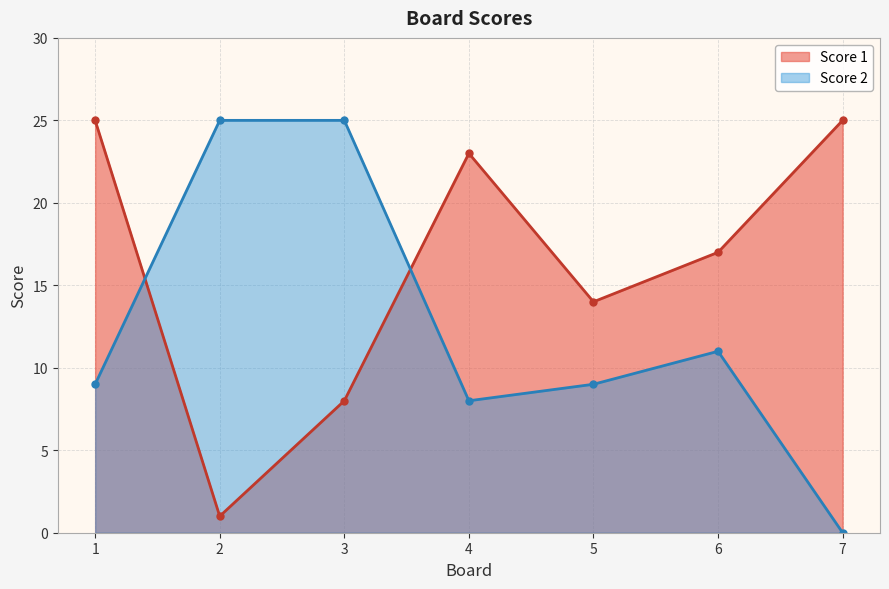

Which category has the highest value in the Score 1 series?

1